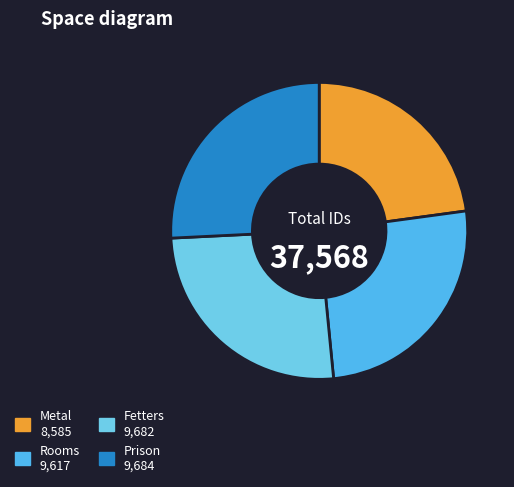

Count the number of slices in the pie.

4